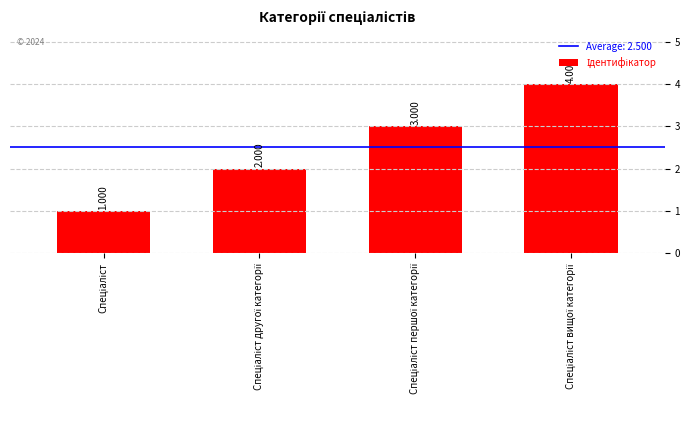

At which label does the data first exceed 3?

Спеціаліст вищої категорії